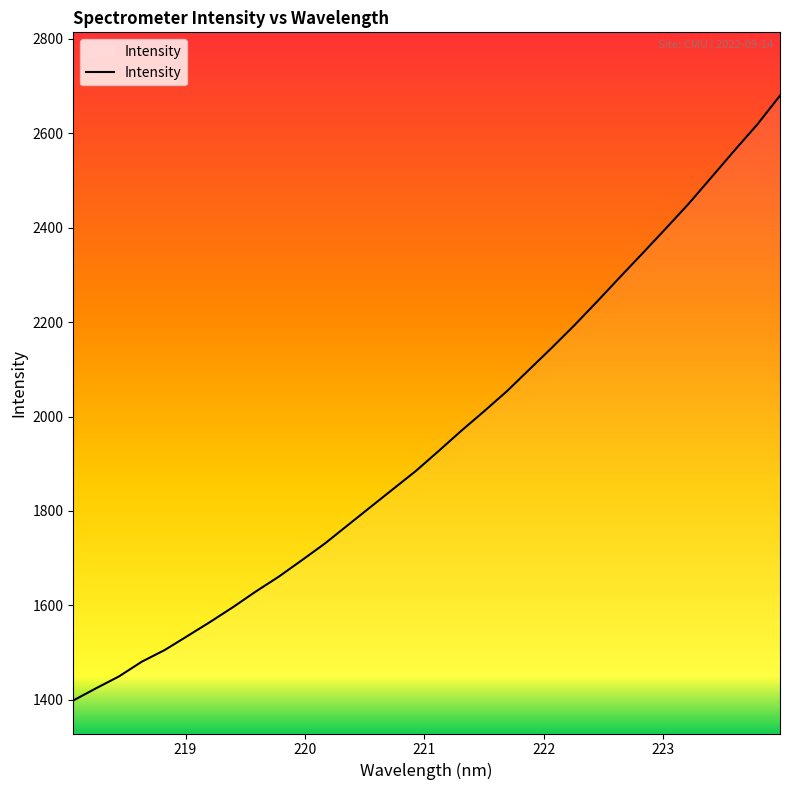

What is the difference between the maximum and minimum values?

1281.0